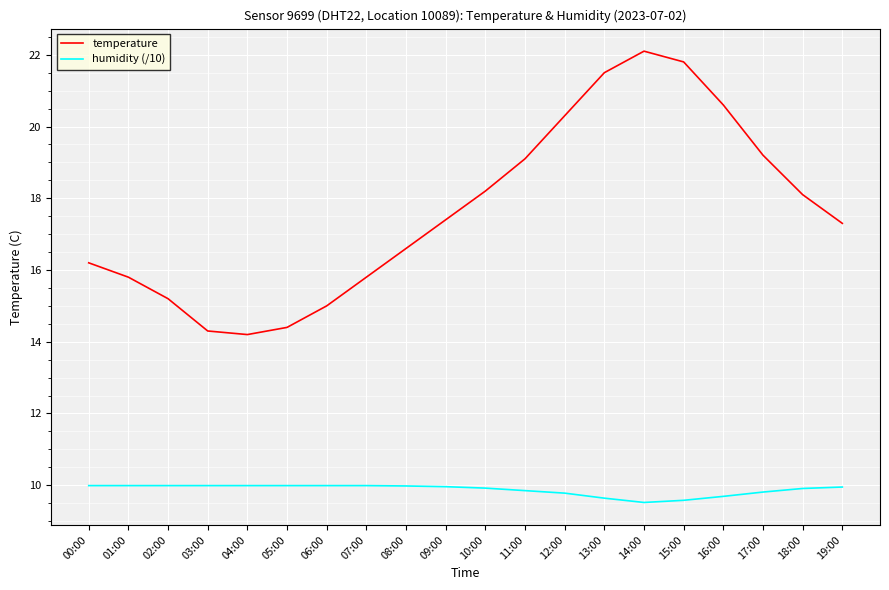

How many values in the temperature series are below 17?

9